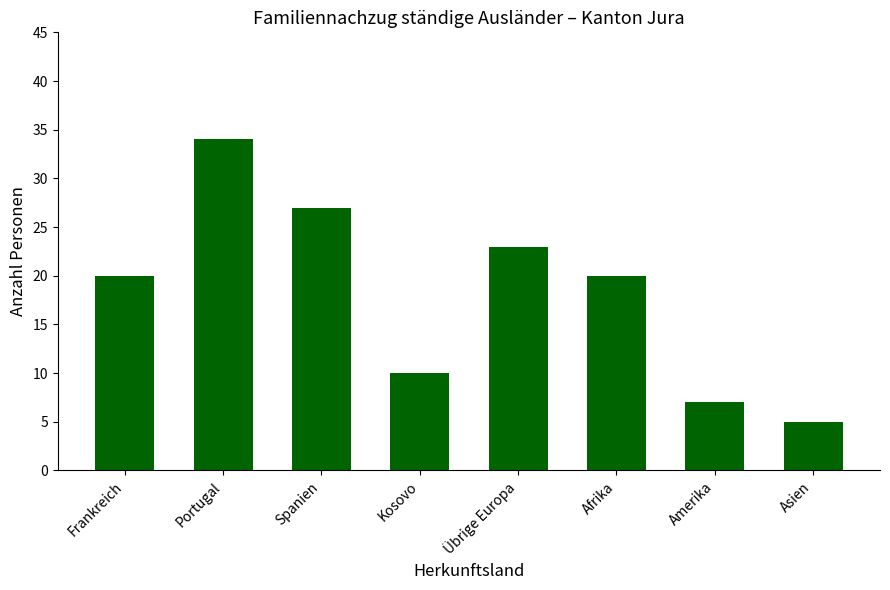

What is the sum of all values?

146